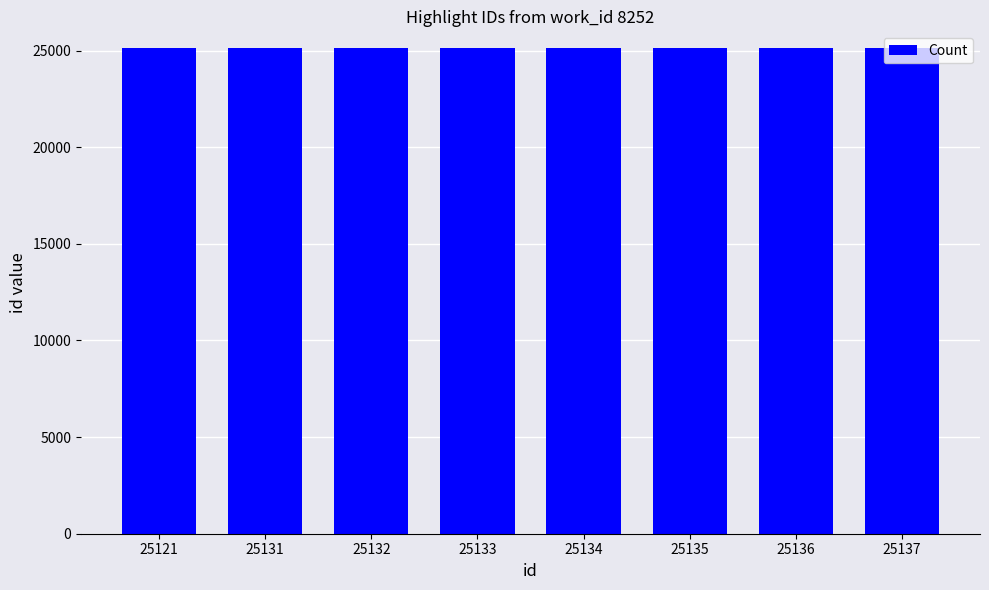

What is the sum of all values?

201059